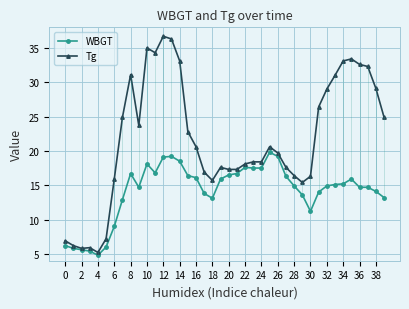

What is the value of the WBGT point at the 16th from the left?

16.4